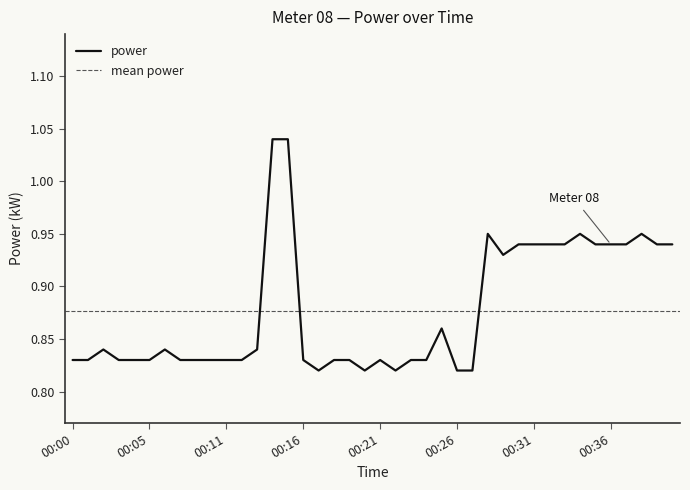

True or false: there are more than 0 points higher than both neighbors.

True